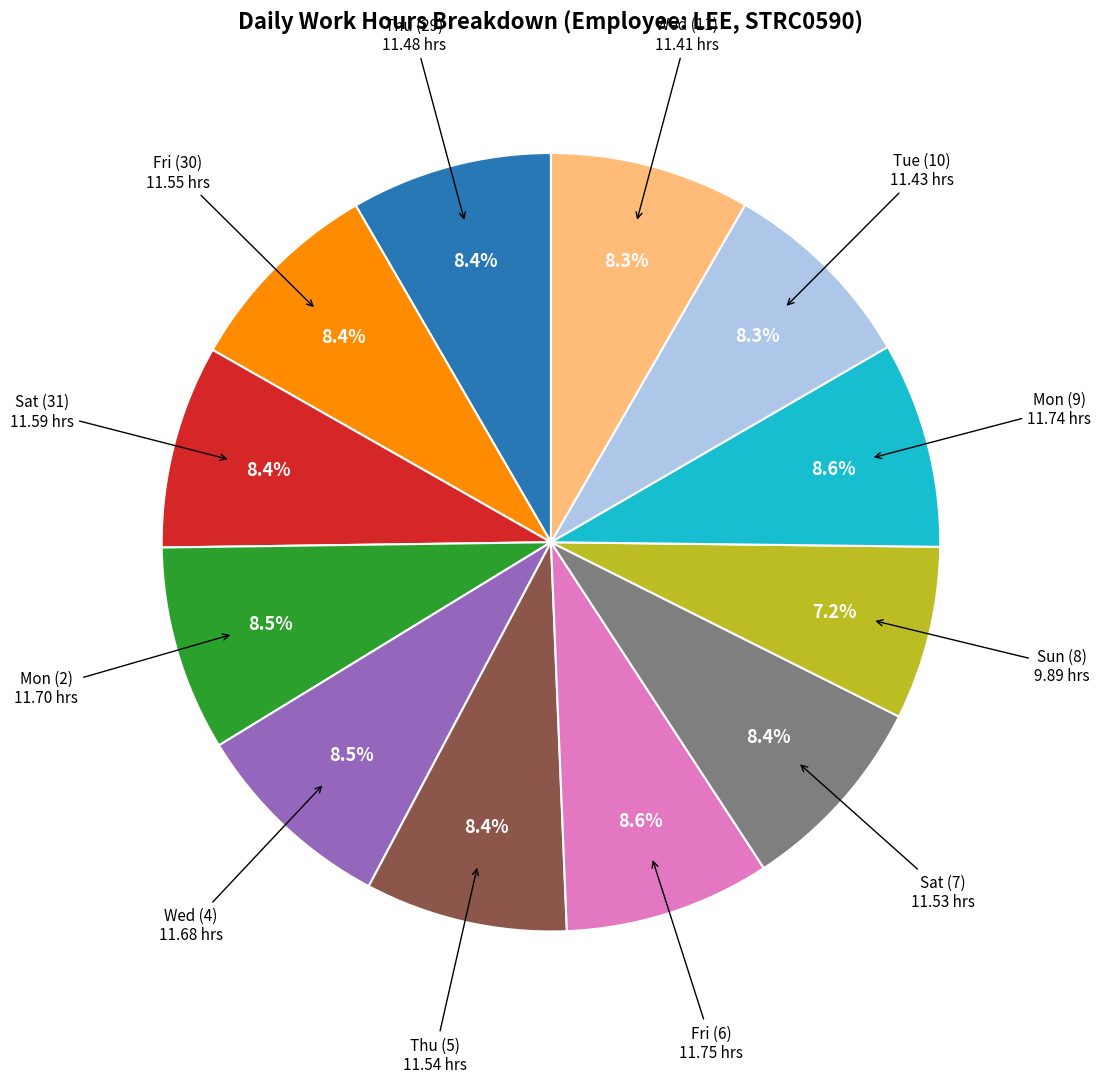

To the nearest percent, what is the average slice percentage?

8%